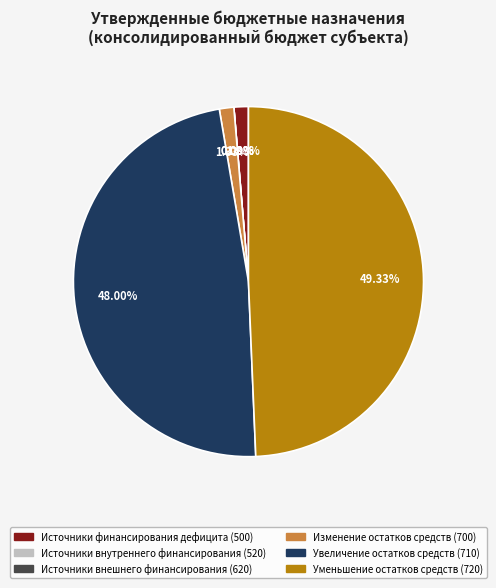

To the nearest percent, what is the combined percentage of 720 and 520?

49%